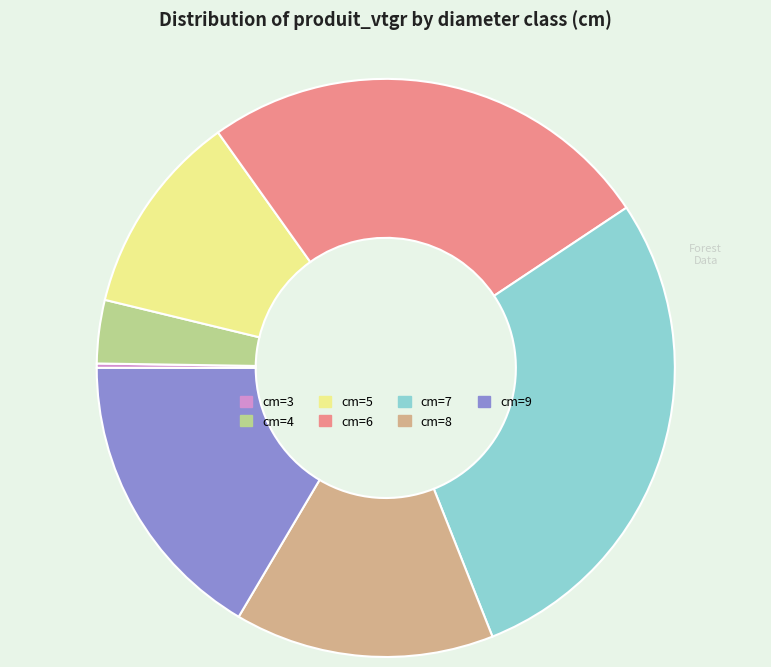

Is there any slice that represents more than half of the pie?

No